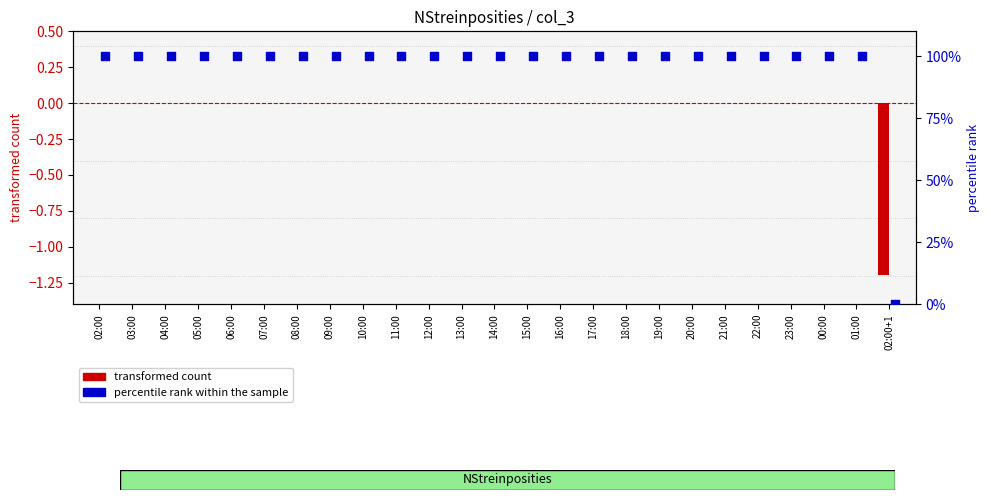

At which category is the sum across all series the highest?

02:00